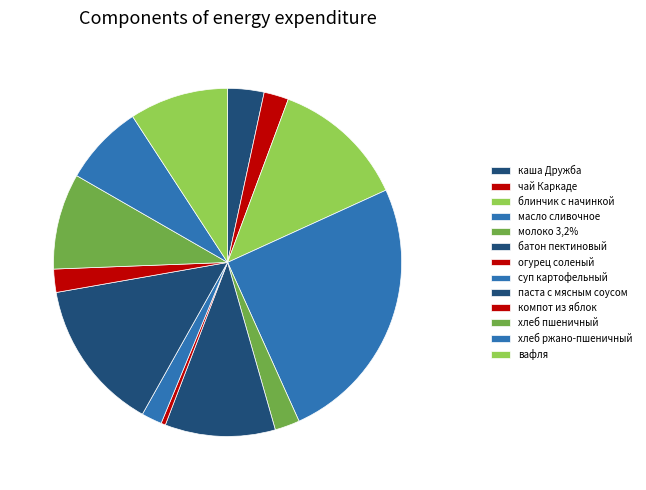

How many slices are in this pie chart?

13